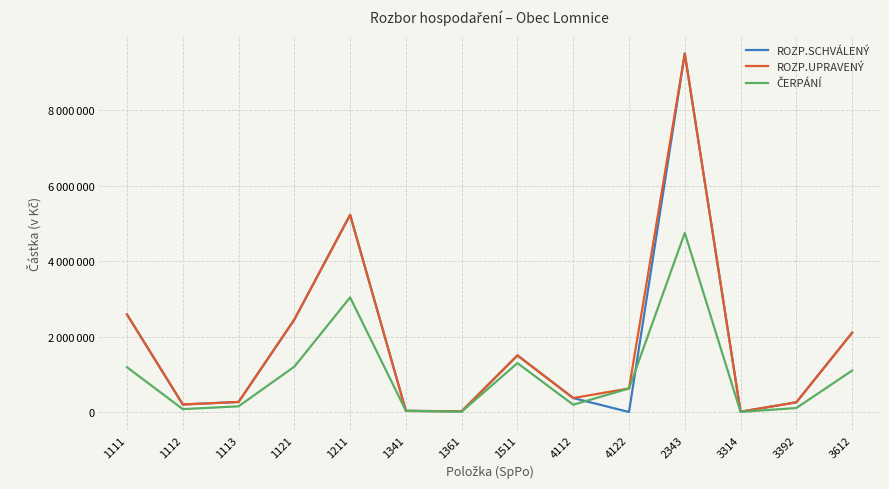

The value of ROZP.SCHVÁLENÝ at 4122 is 0.0. True or false?

True